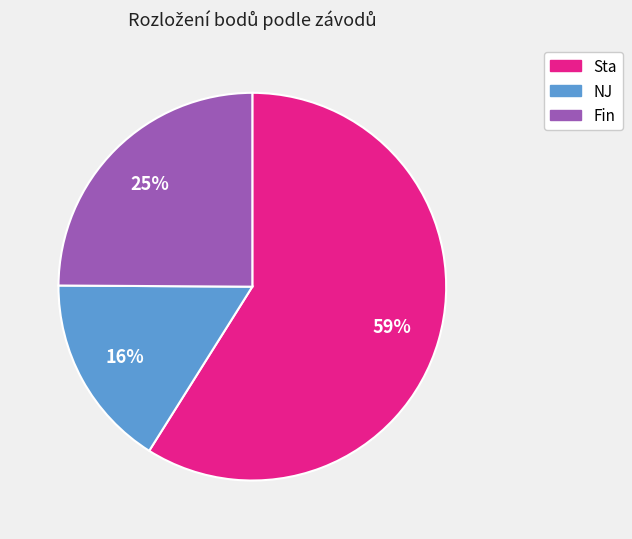

Is there a majority slice in this chart?

Yes